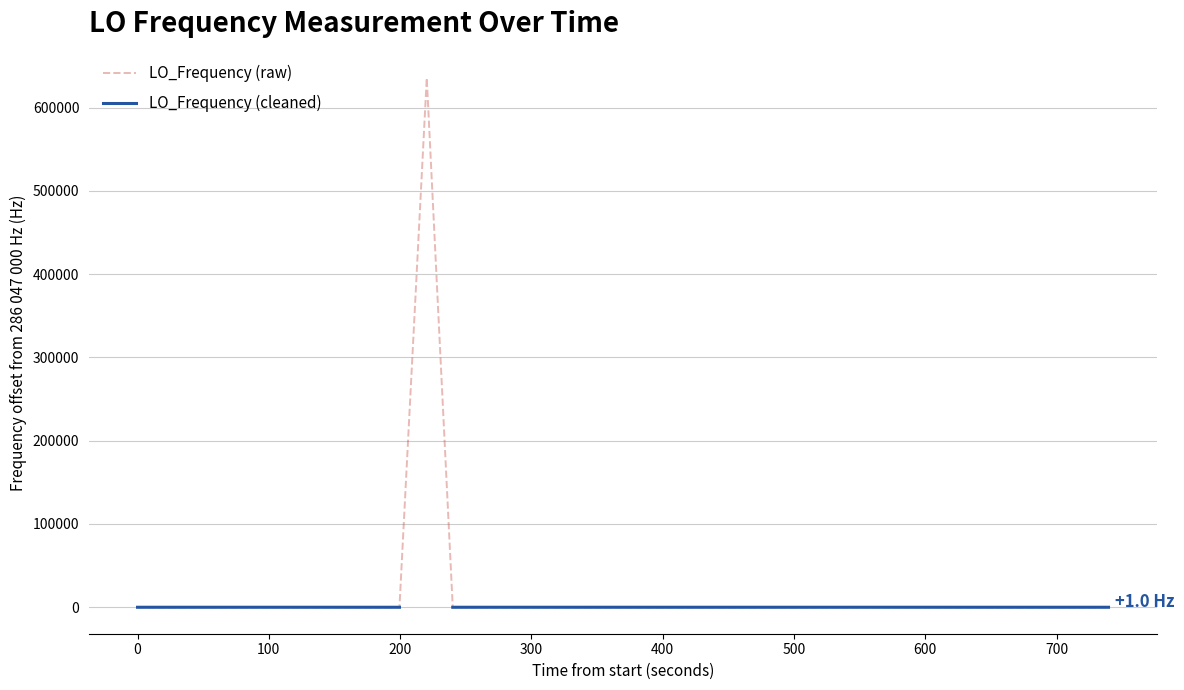

How many interior local valleys does the LO_Frequency (raw) series have?

11